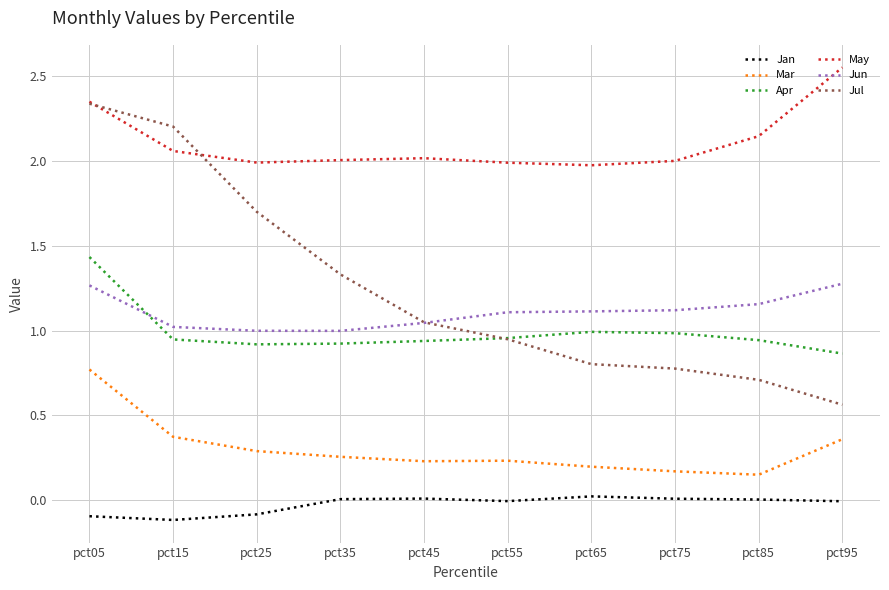

Which series has the largest range (max minus min)?

Jul